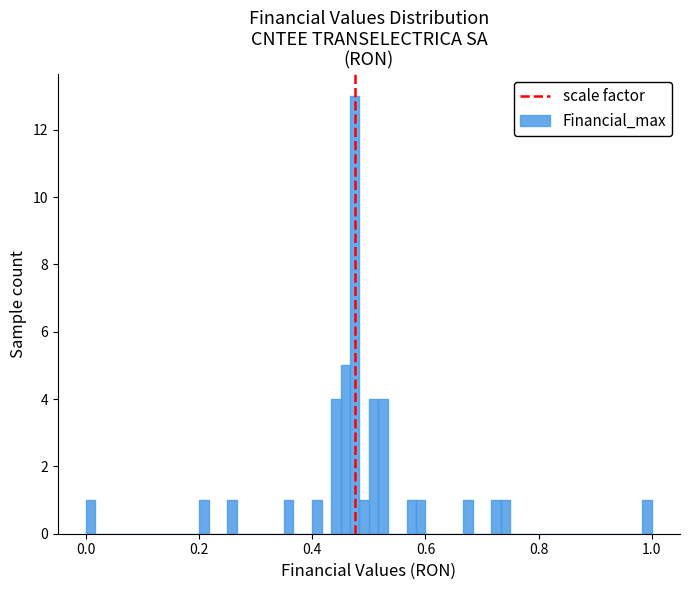

Read against the x-axis, roughly where is the centre of the tallest bar?

0.48